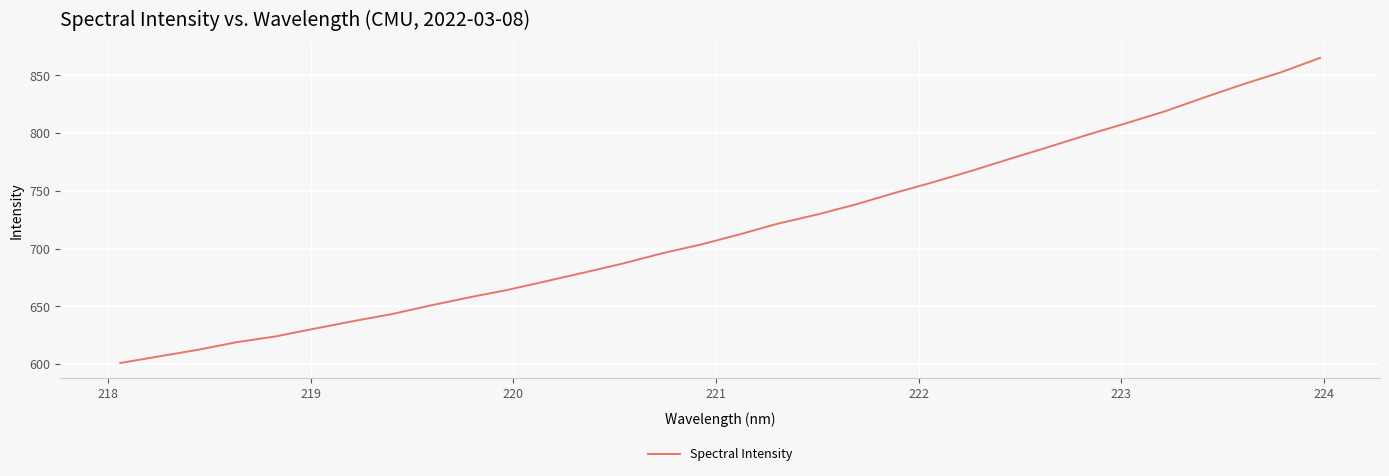

Count the number of values greater than 712.

16